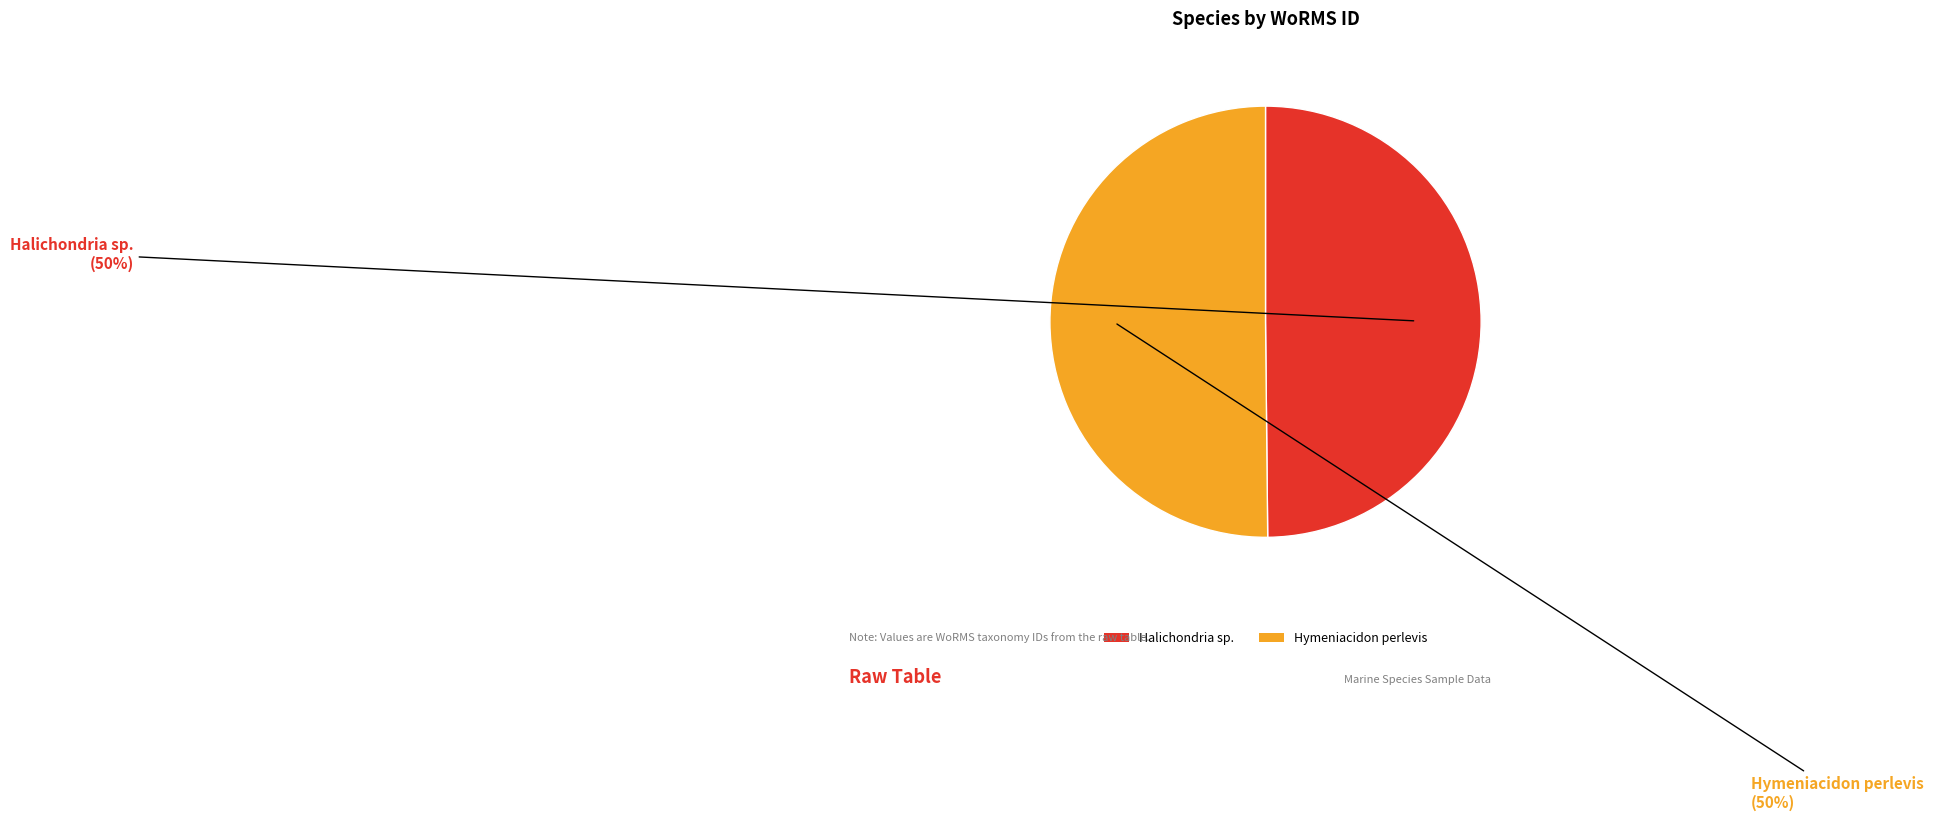

Combined, do Hymeniacidon perlevis and Halichondria sp. account for over 50%?

Yes